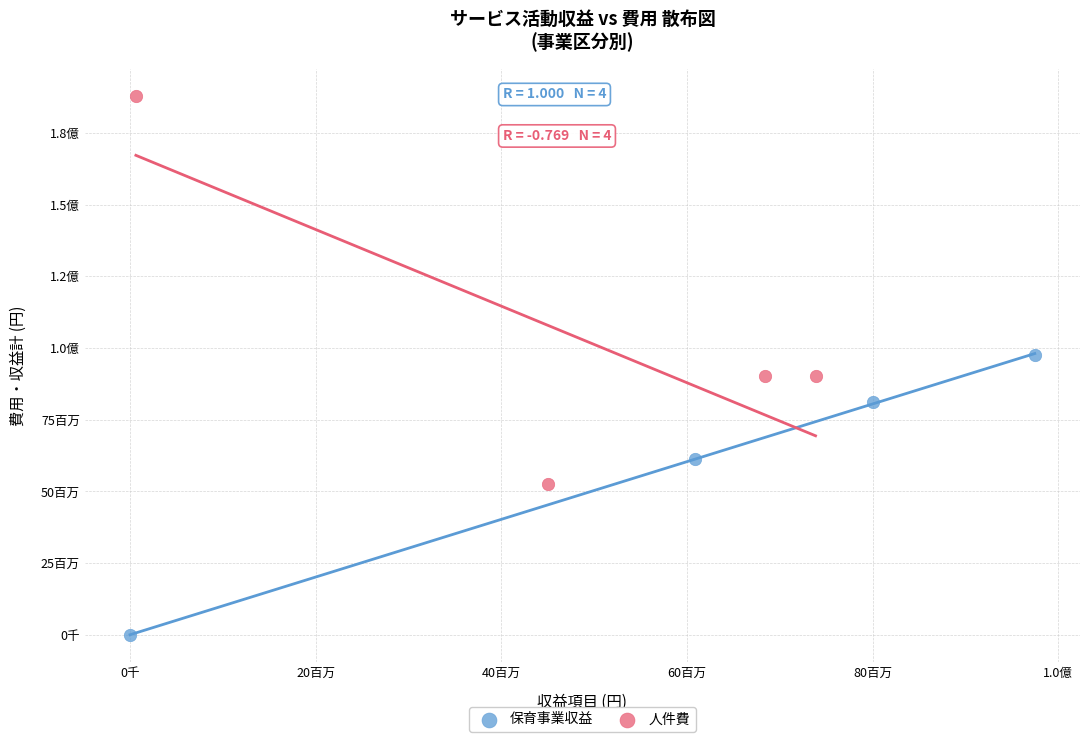

What are all the series names shown in the legend?

保育事業収益, 人件費